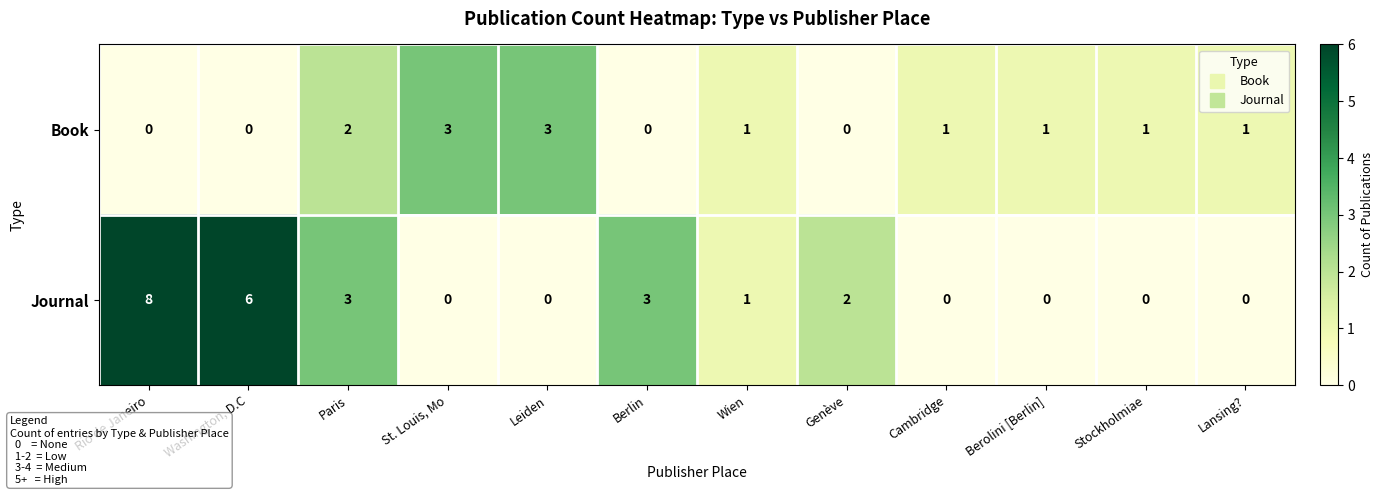

At which category is the sum across all series the highest?

Rio de Janeiro